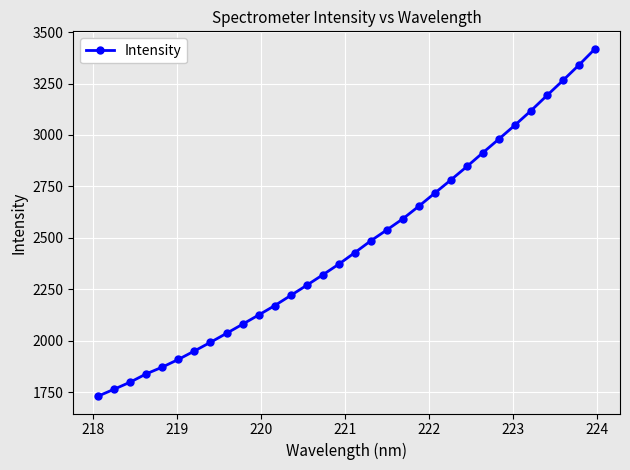

What is the greatest value displayed?

3419.0